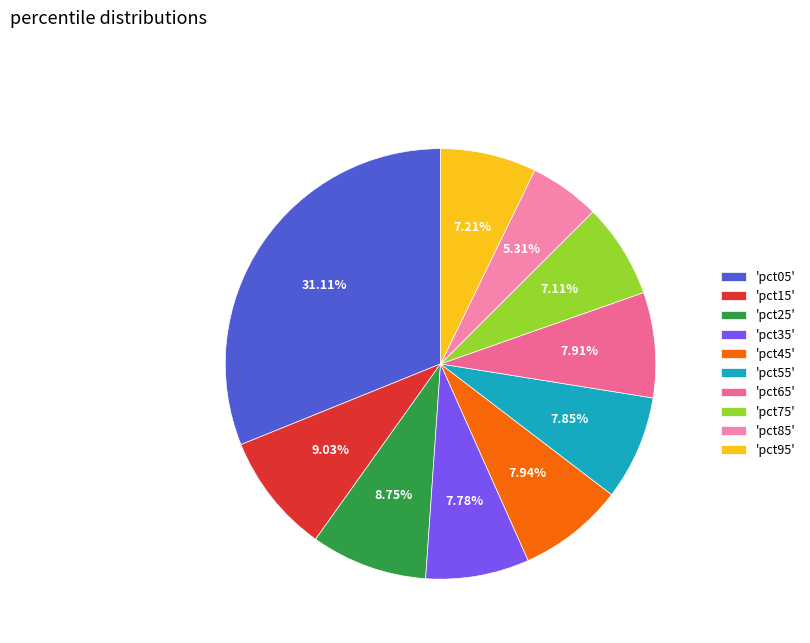

Count the number of slices in the pie.

10